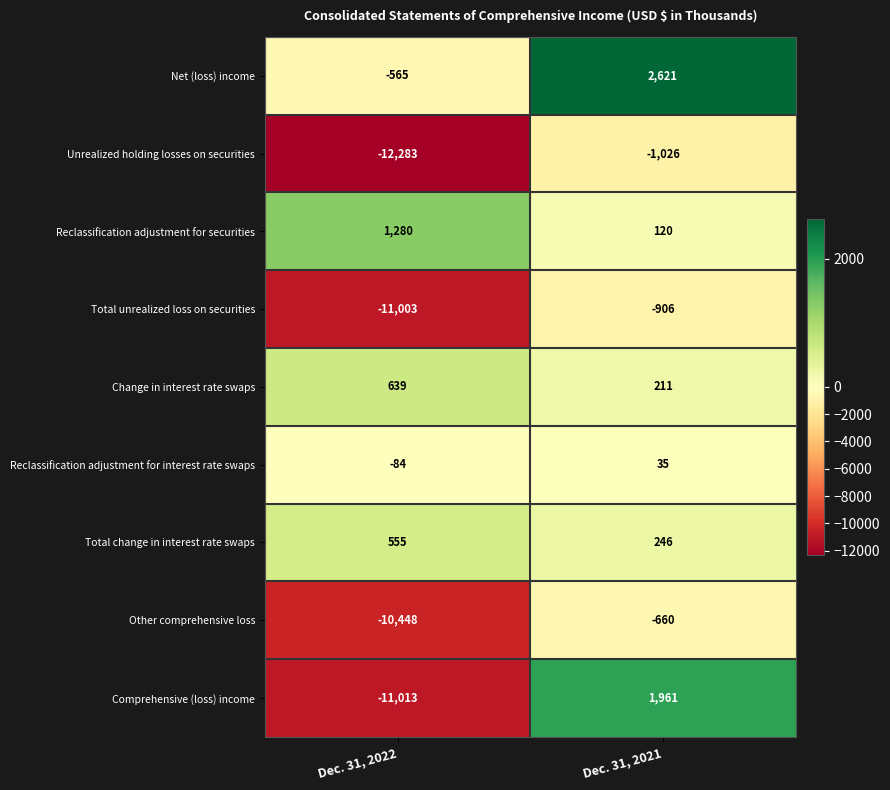

What is the total value across all series at Dec. 31, 2022?

-42922